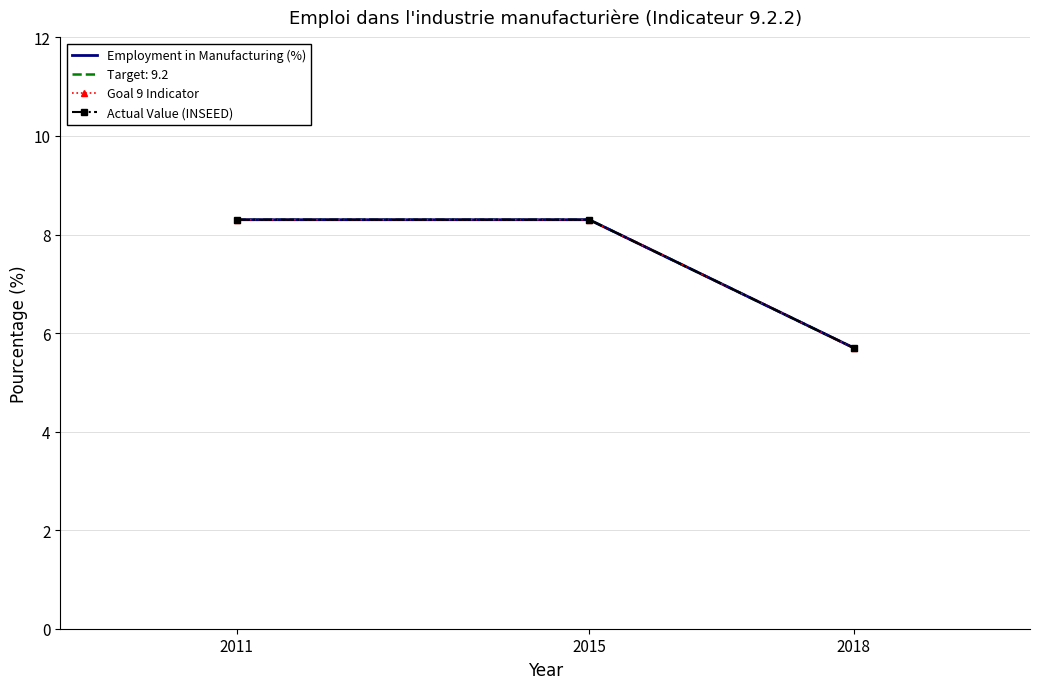

What is the total value across all series at 2018?

17.1